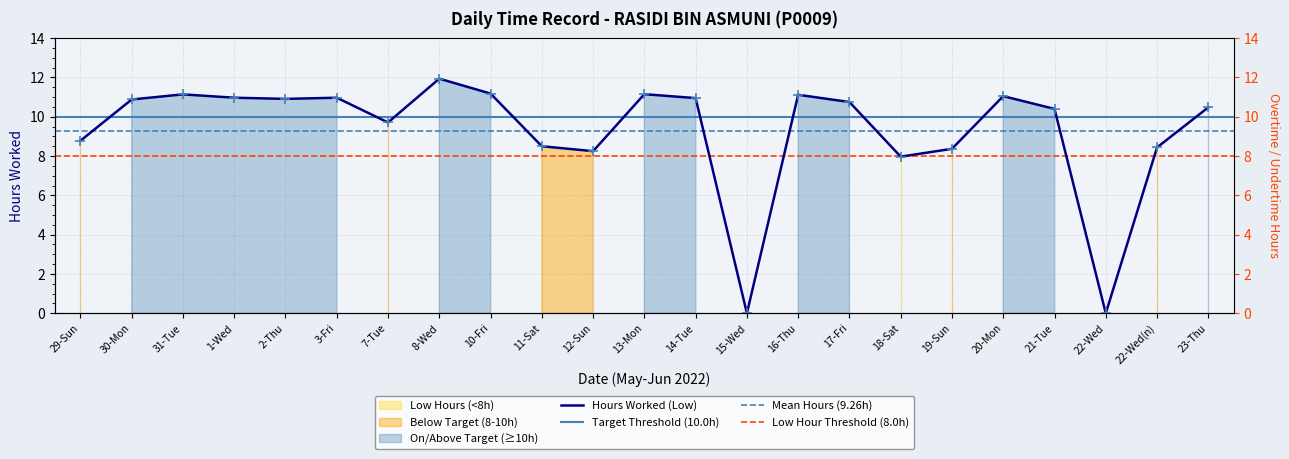

What is the label of the 3rd point from the left?

31-Tue